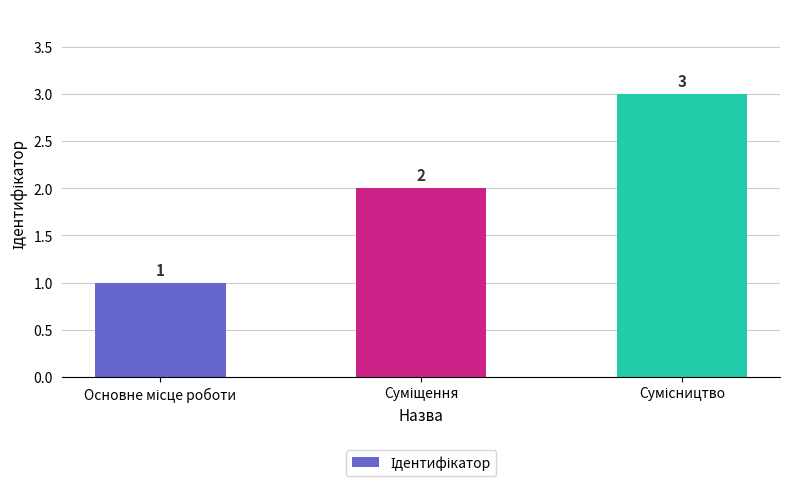

What is the greatest value displayed?

3